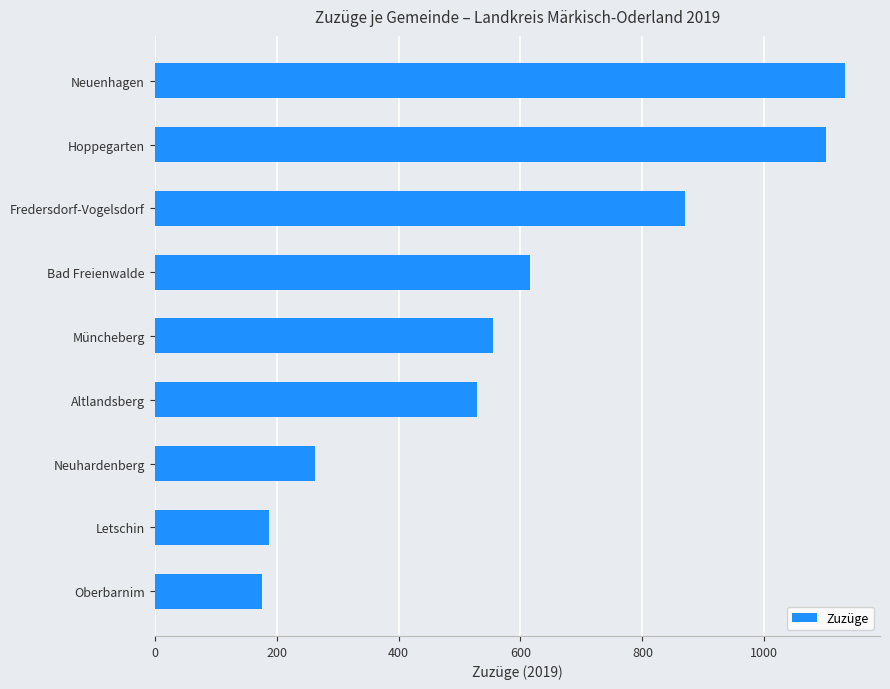

What is the change in value from Altlandsberg to Fredersdorf-Vogelsdorf?

+341